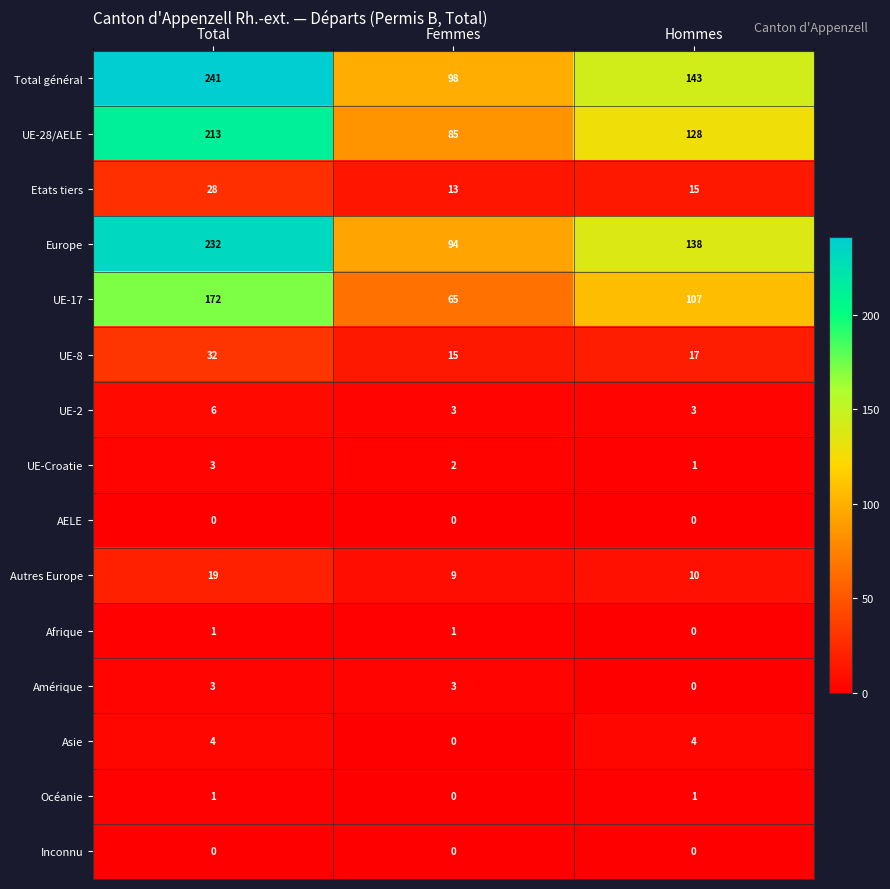

What is the spread (max minus min) of values at Total?

241